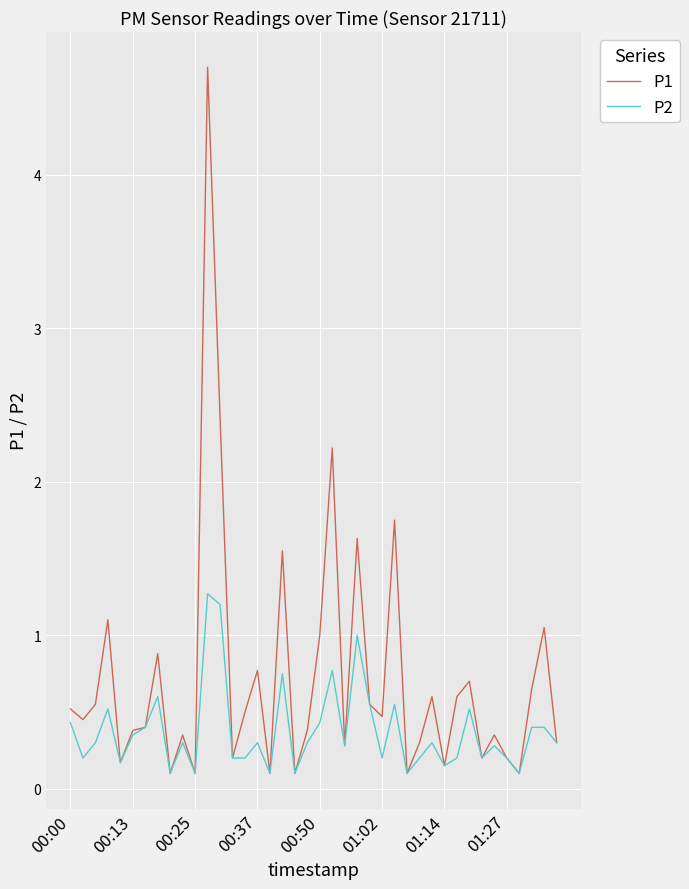

Which series has the widest spread of values?

P1